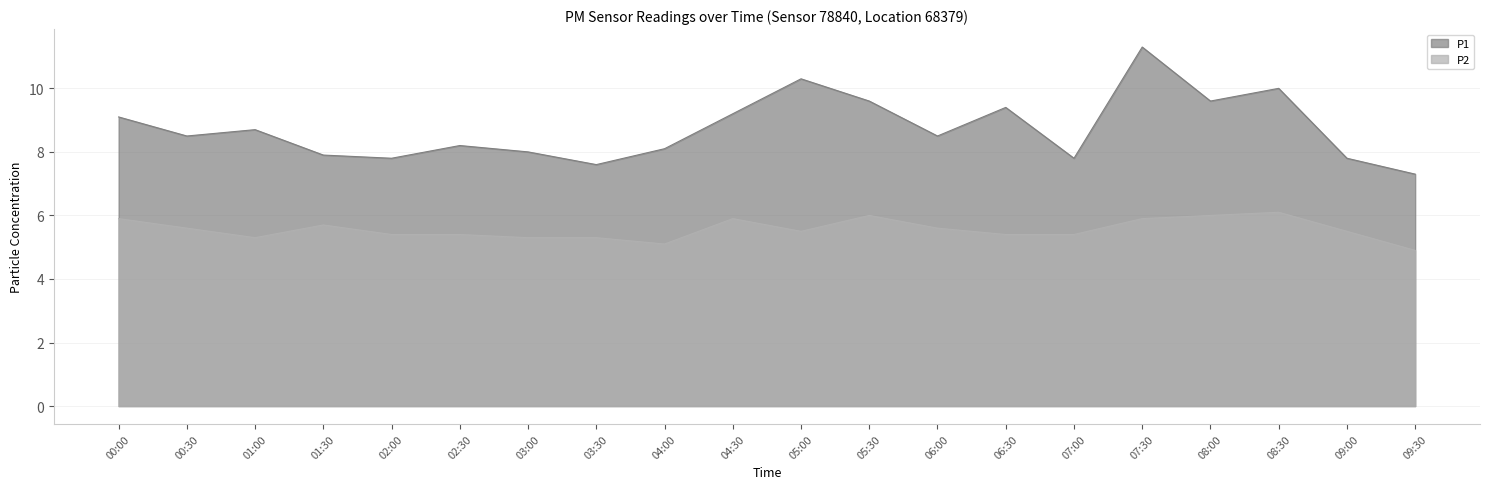

How many data points does each series have?

20